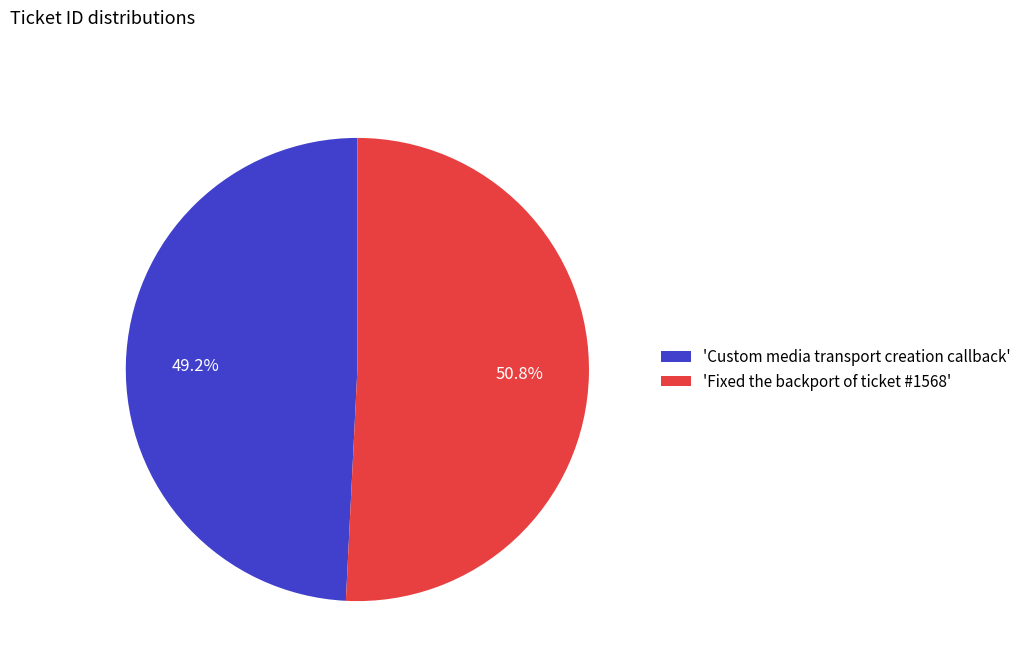

Which has a higher value, 'Custom media transport creation callback' or 'Fixed the backport of ticket #1568'?

'Fixed the backport of ticket #1568'